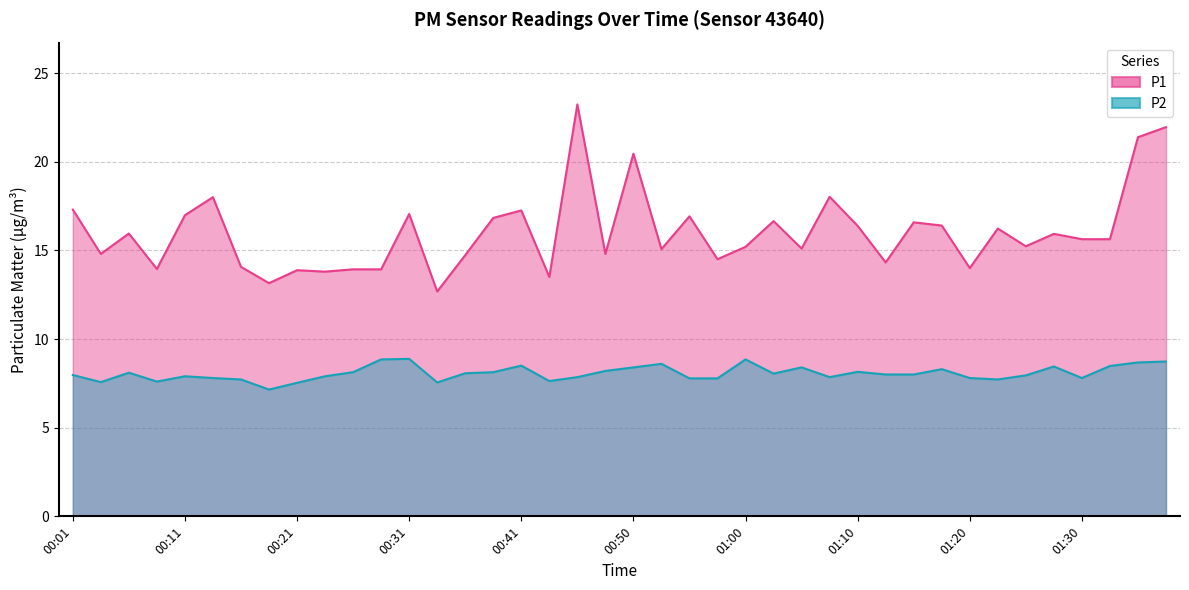

What is the total value across all series at 00:09?

21.5